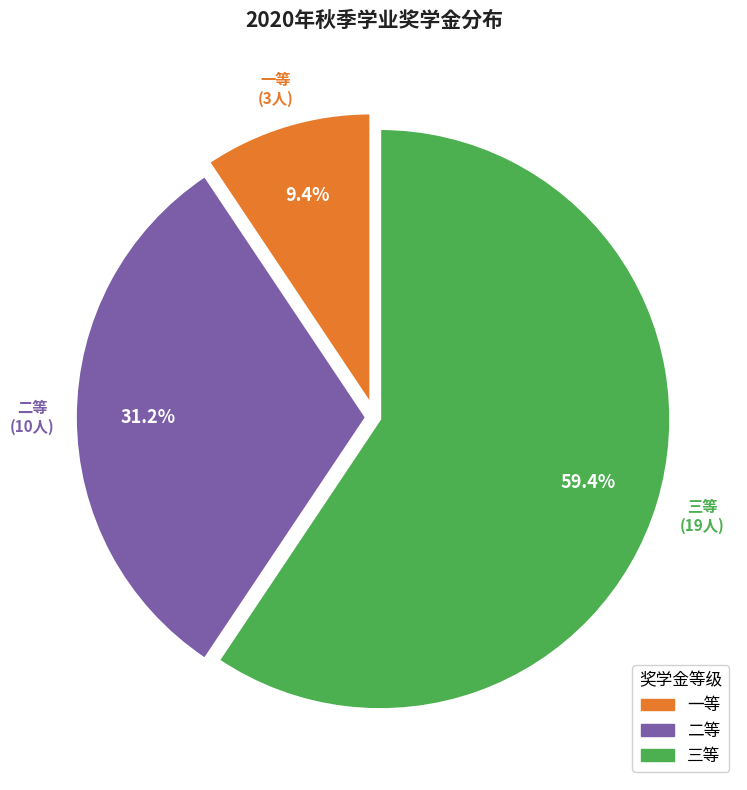

To the nearest percent, what is the difference between the largest and smallest slice percentages?

50%